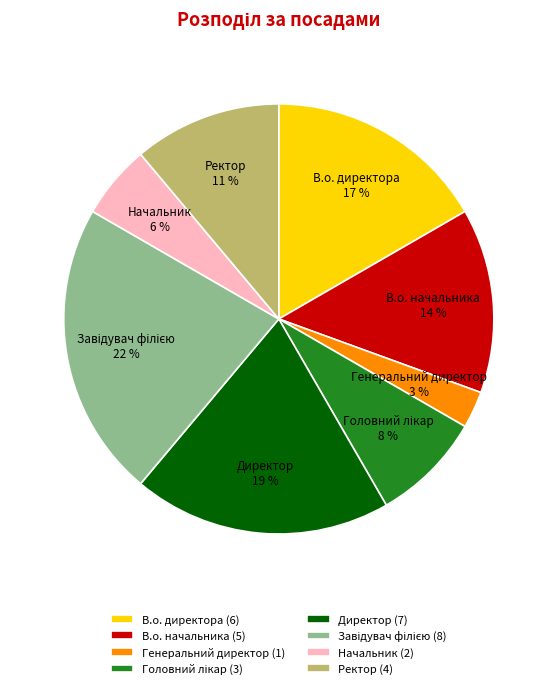

Does any single category account for the majority?

No